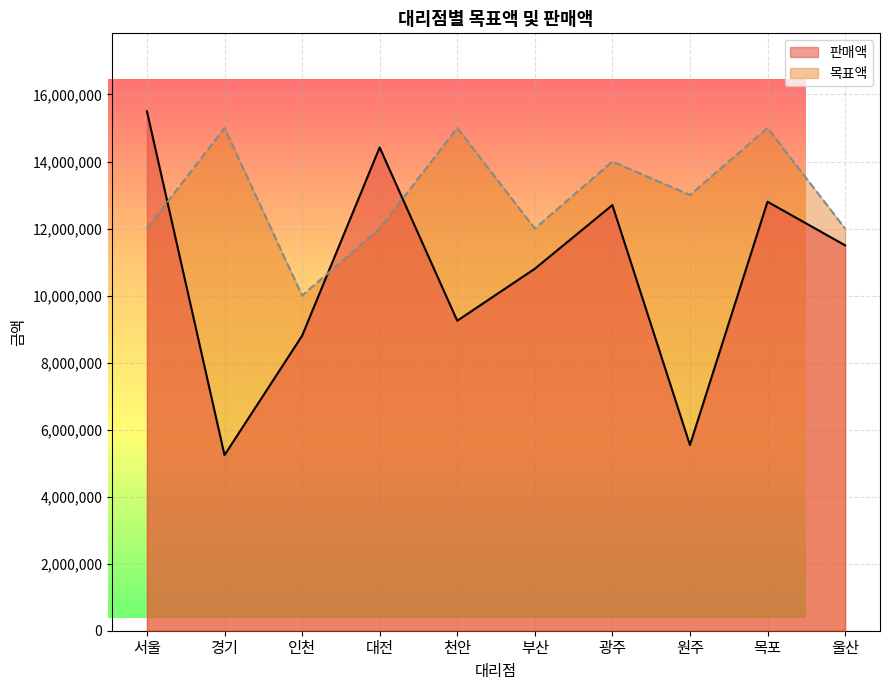

Which series has the largest range (max minus min)?

판매액